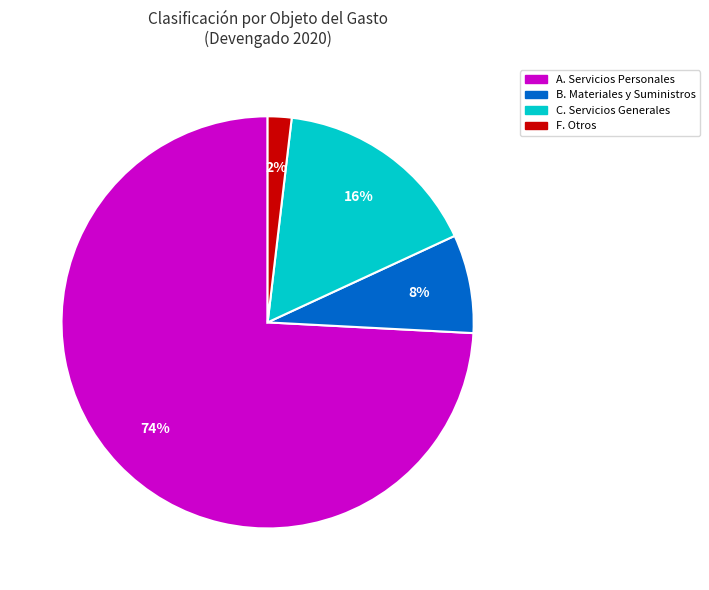

Is there a majority slice in this chart?

Yes